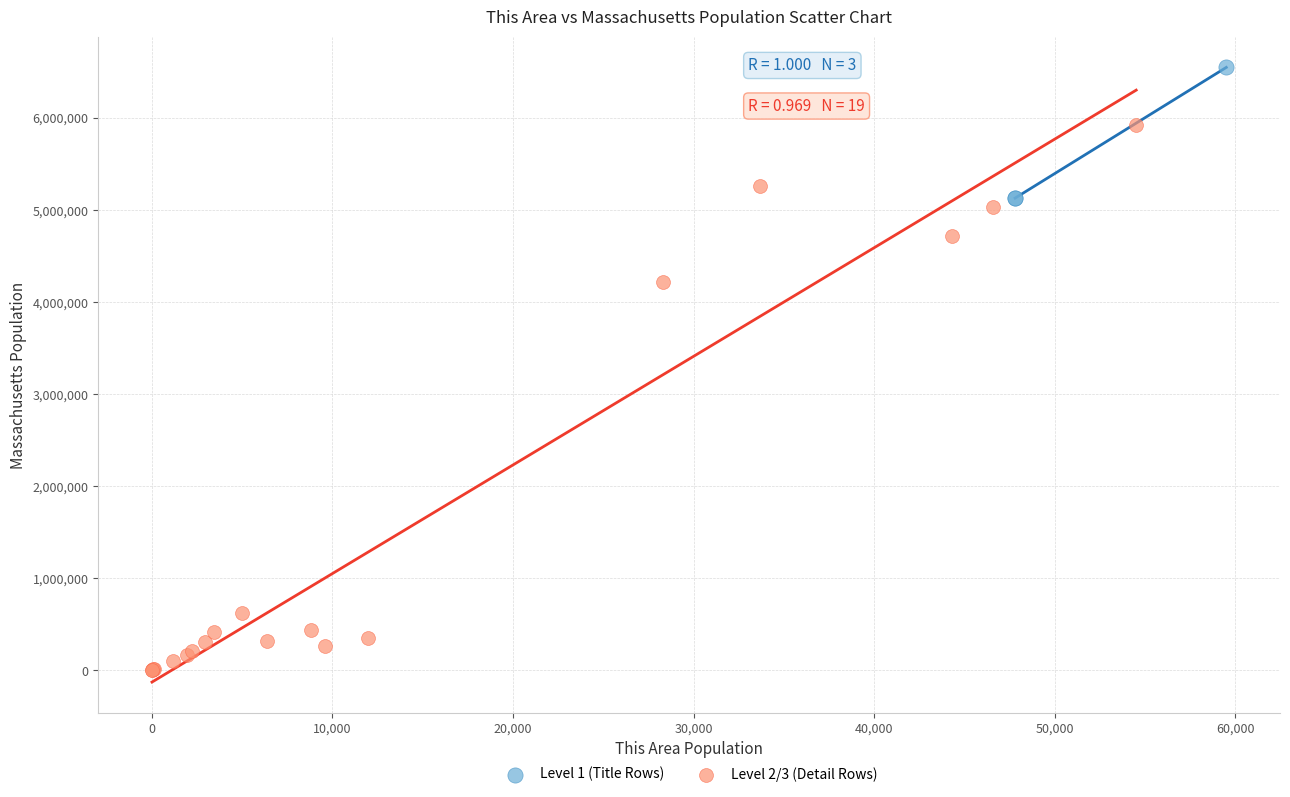

Which series has the largest Y range (max minus min)?

Level 2/3 (Detail Rows)